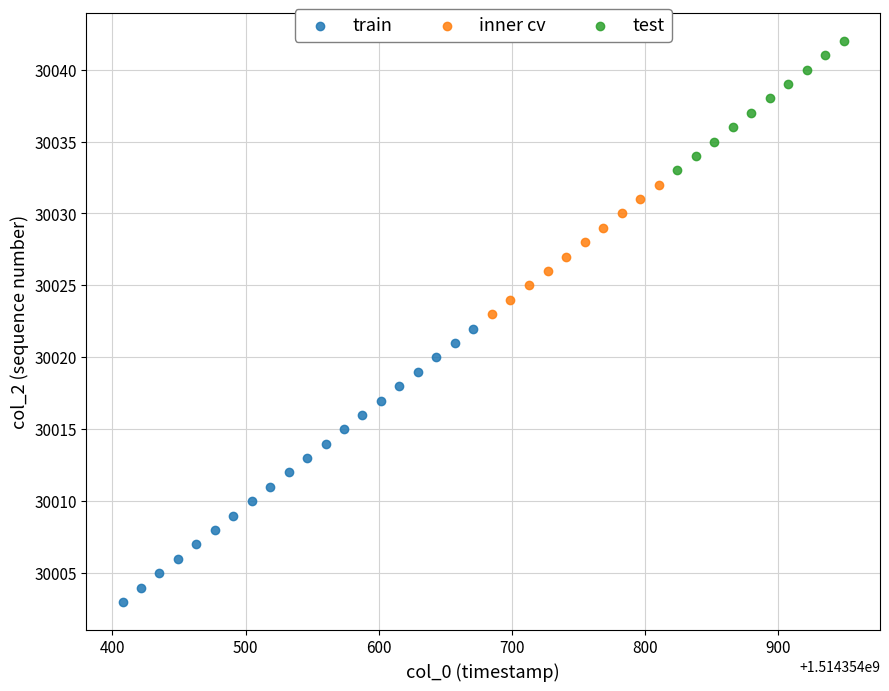

Which series reaches the minimum Y coordinate?

train